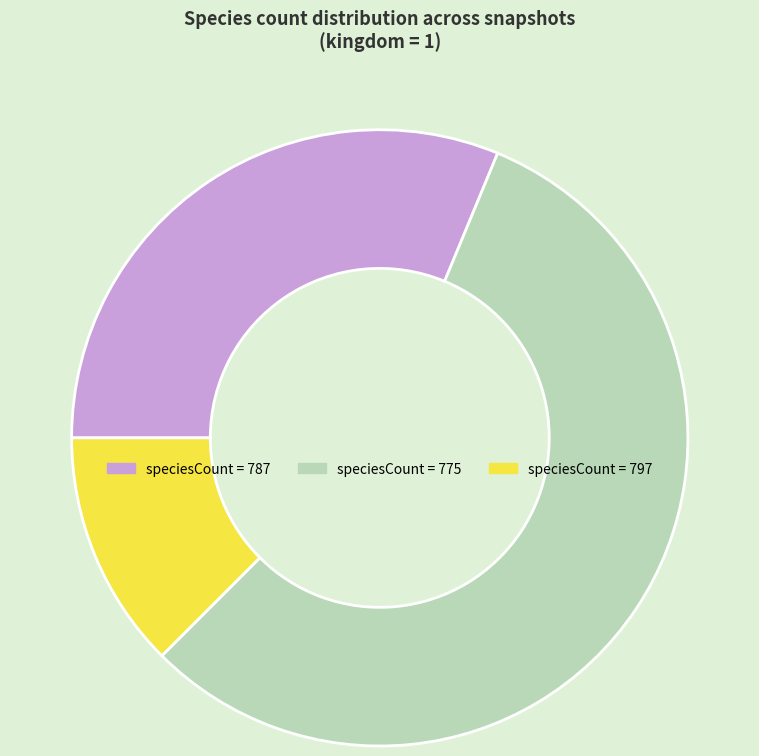

Is there any slice that represents more than half of the pie?

Yes